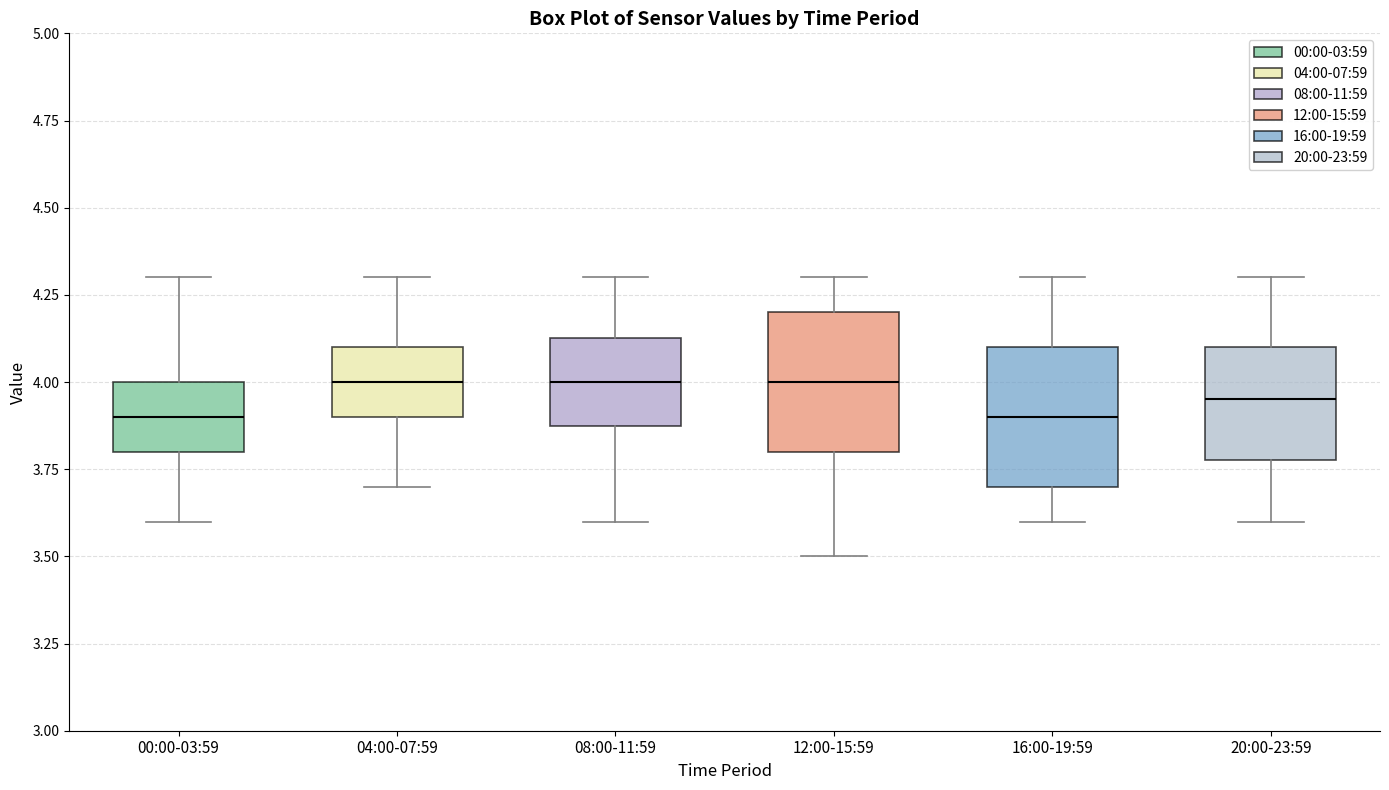

Where does the lower whisker of the box for 20:00-23:59 end on the y-axis? The values are not printed on the chart, so give them approximately, as read against the axis.

3.60